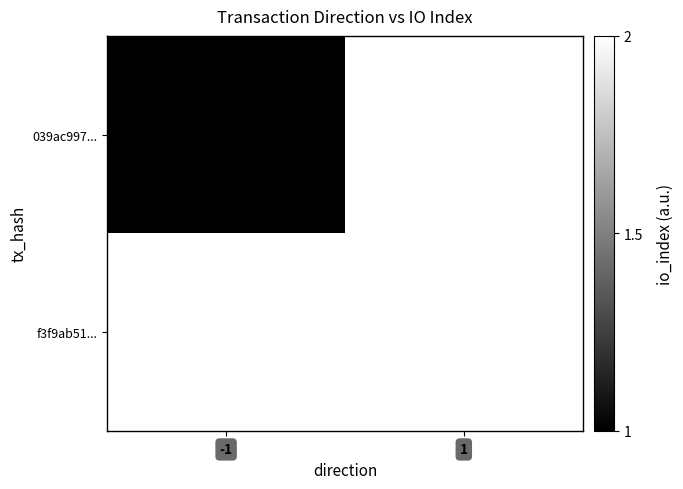

True or false: f3f9ab51... has a value of 2.0 at 1.

True